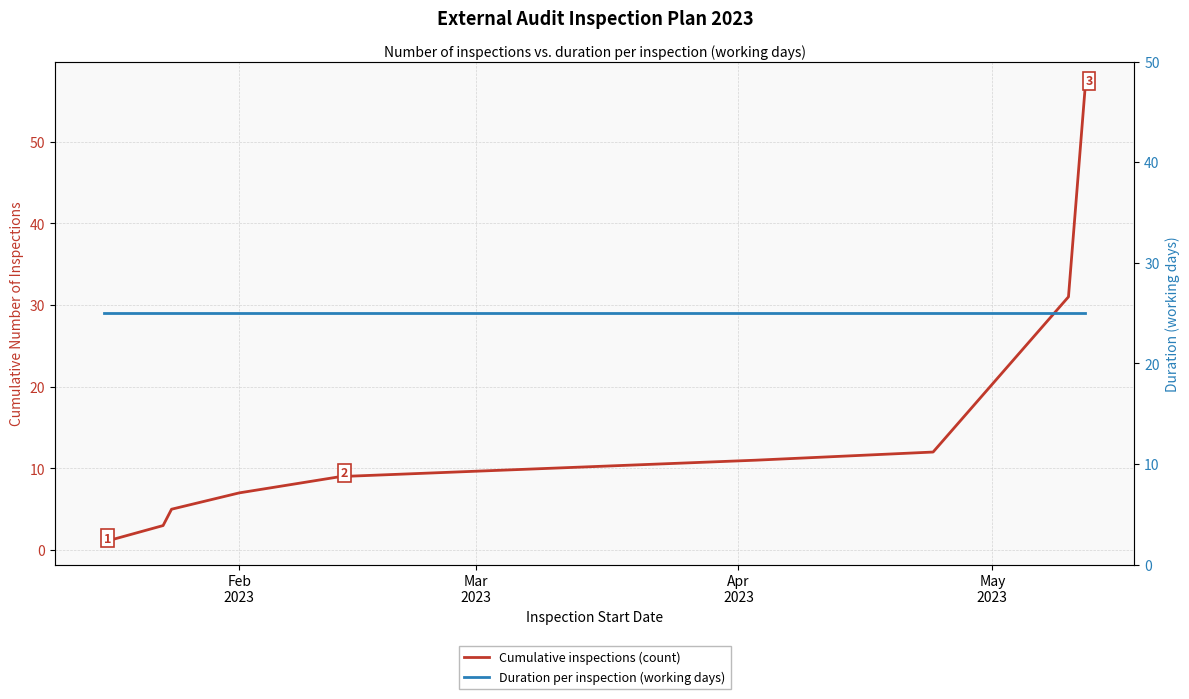

What is the label of the 3rd point from the left?

Apr
2023